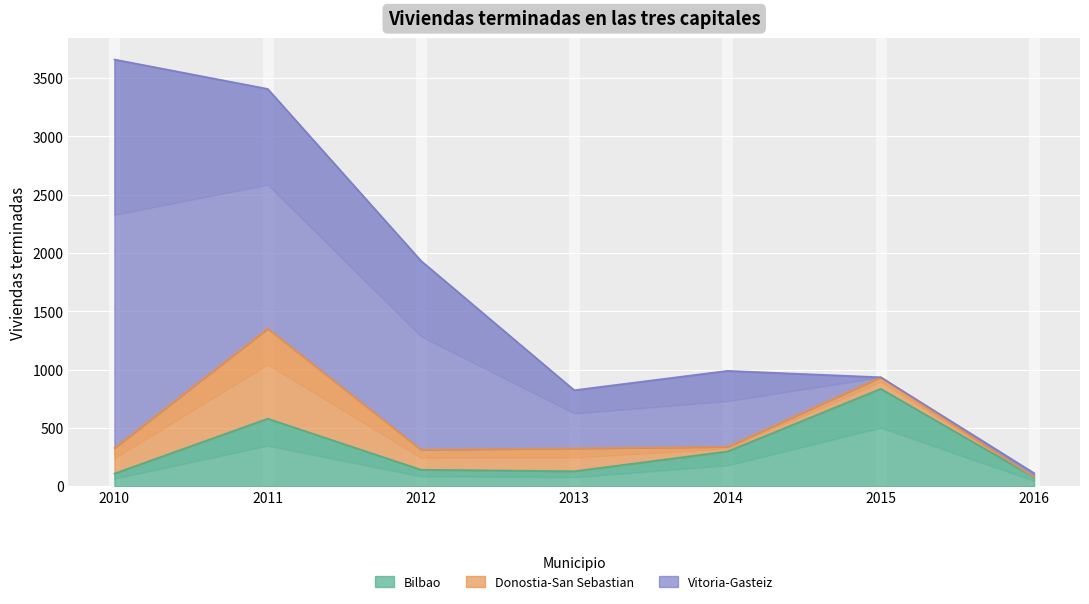

What are all the series names shown in the legend?

Bilbao, Donostia-San Sebastian, Vitoria-Gasteiz